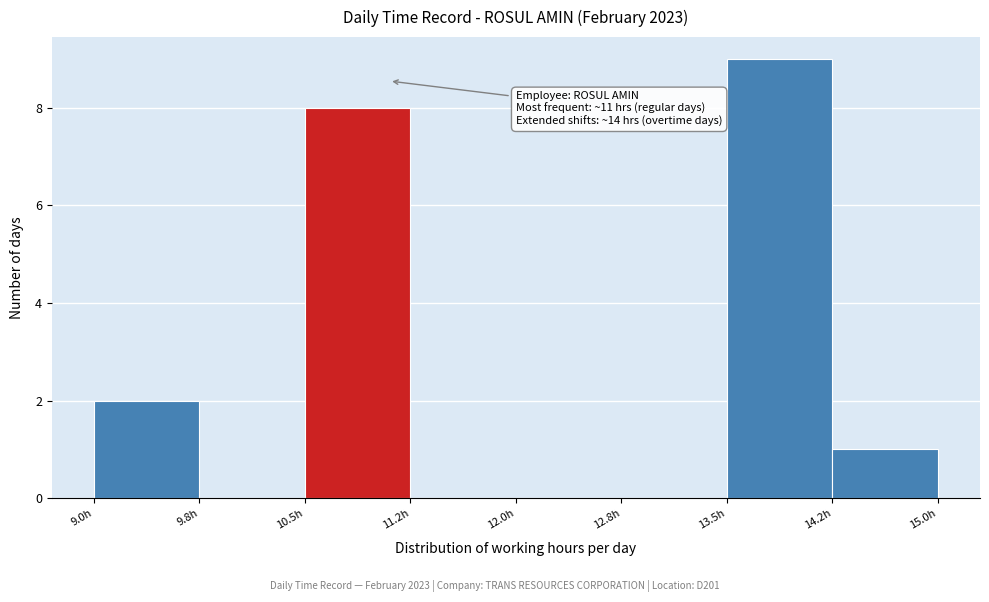

Over which range of the x-axis is the bar tallest?

13.50 to 14.25